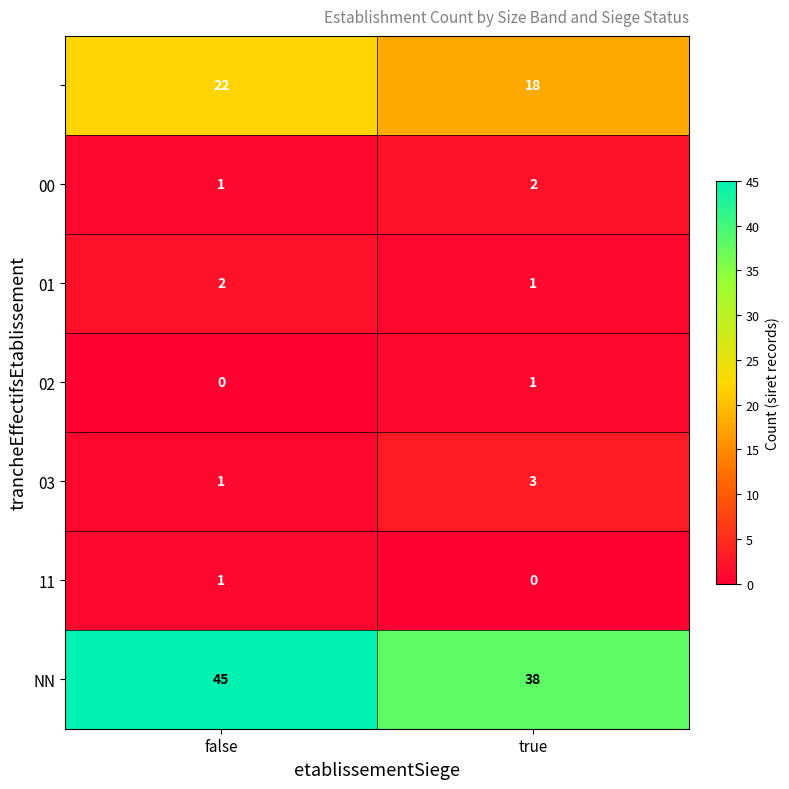

What is the difference between the highest and lowest values at false?

45